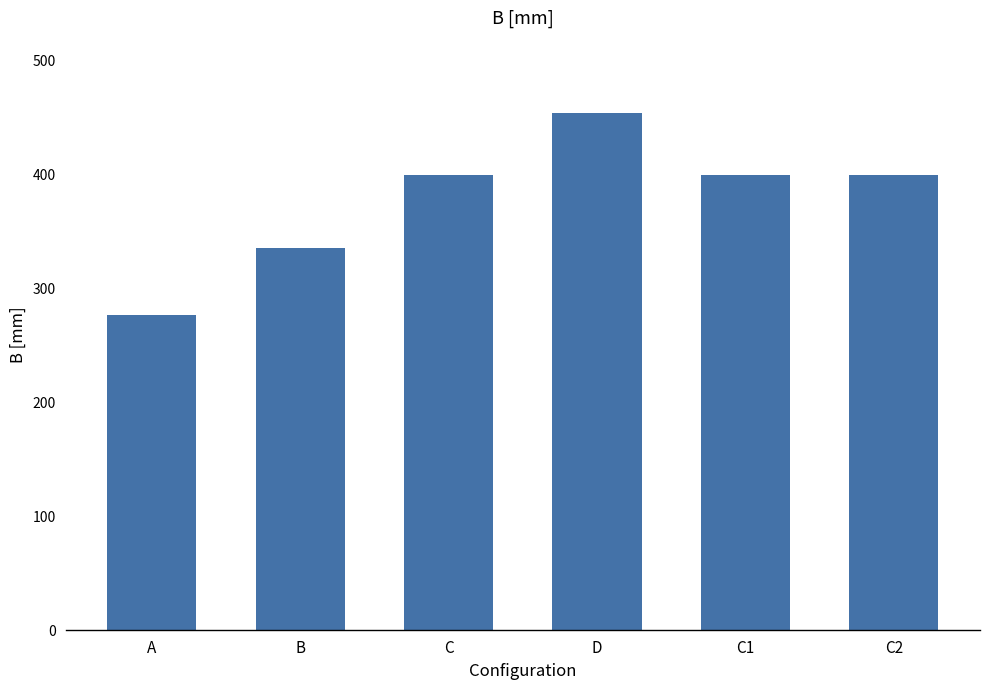

Reading left to right, transcribe all the data shown in this chart.

275.8	334.9	398.6	453.1	398.6	398.6